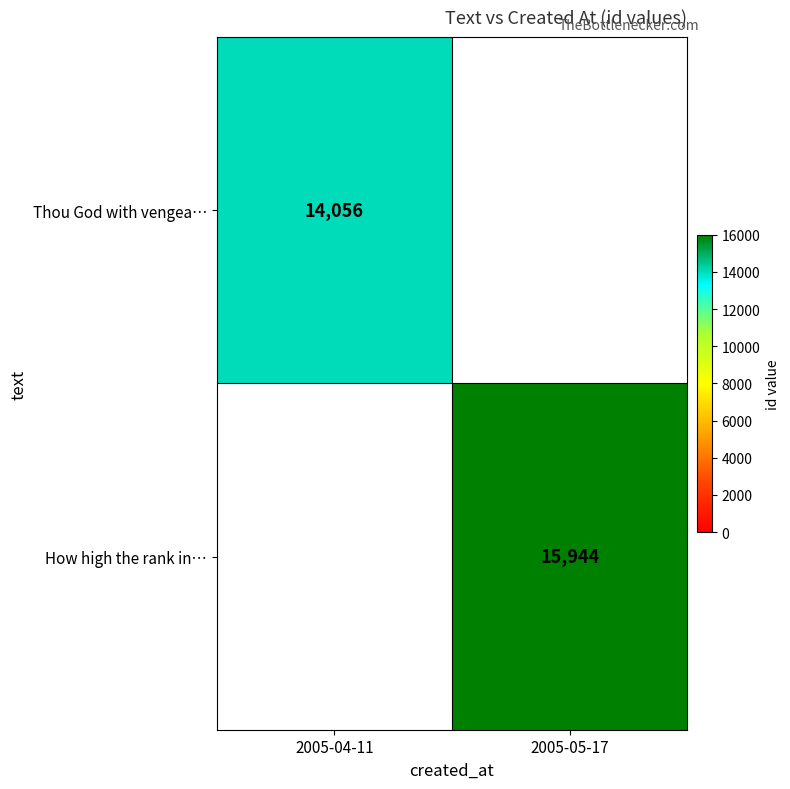

The Thou God with vengea… series shows 5427 at 2005-04-11. True or false?

False